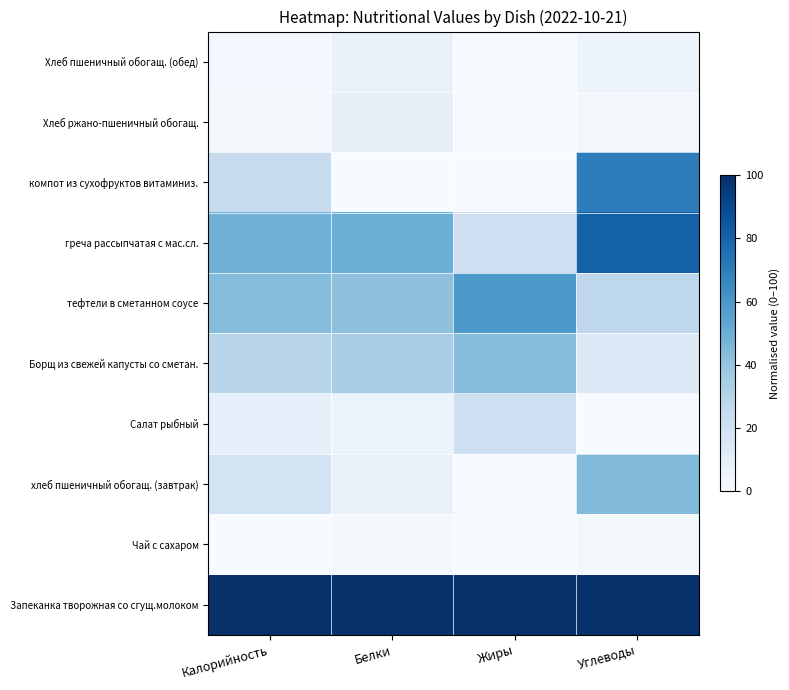

Which has a higher value, Жиры or Калорийность?

Калорийность